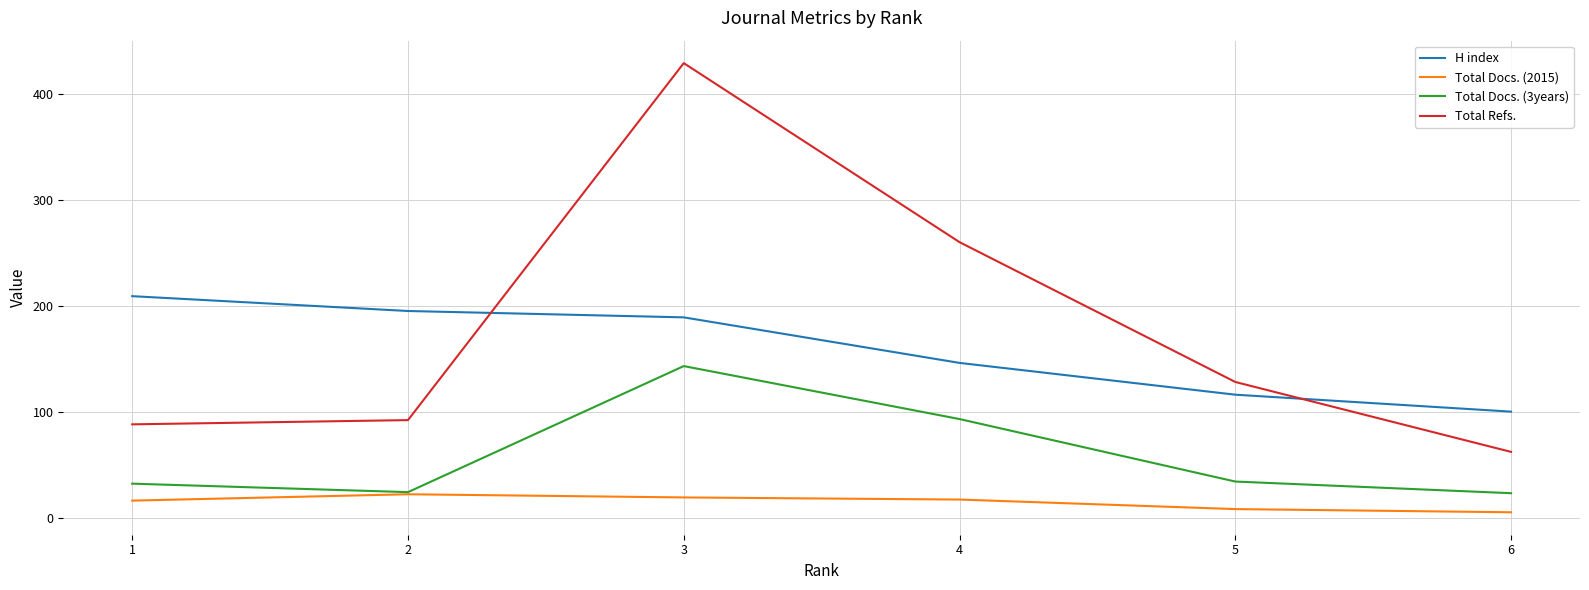

Between 2 and 3, which series saw the biggest shift?

Total Refs.